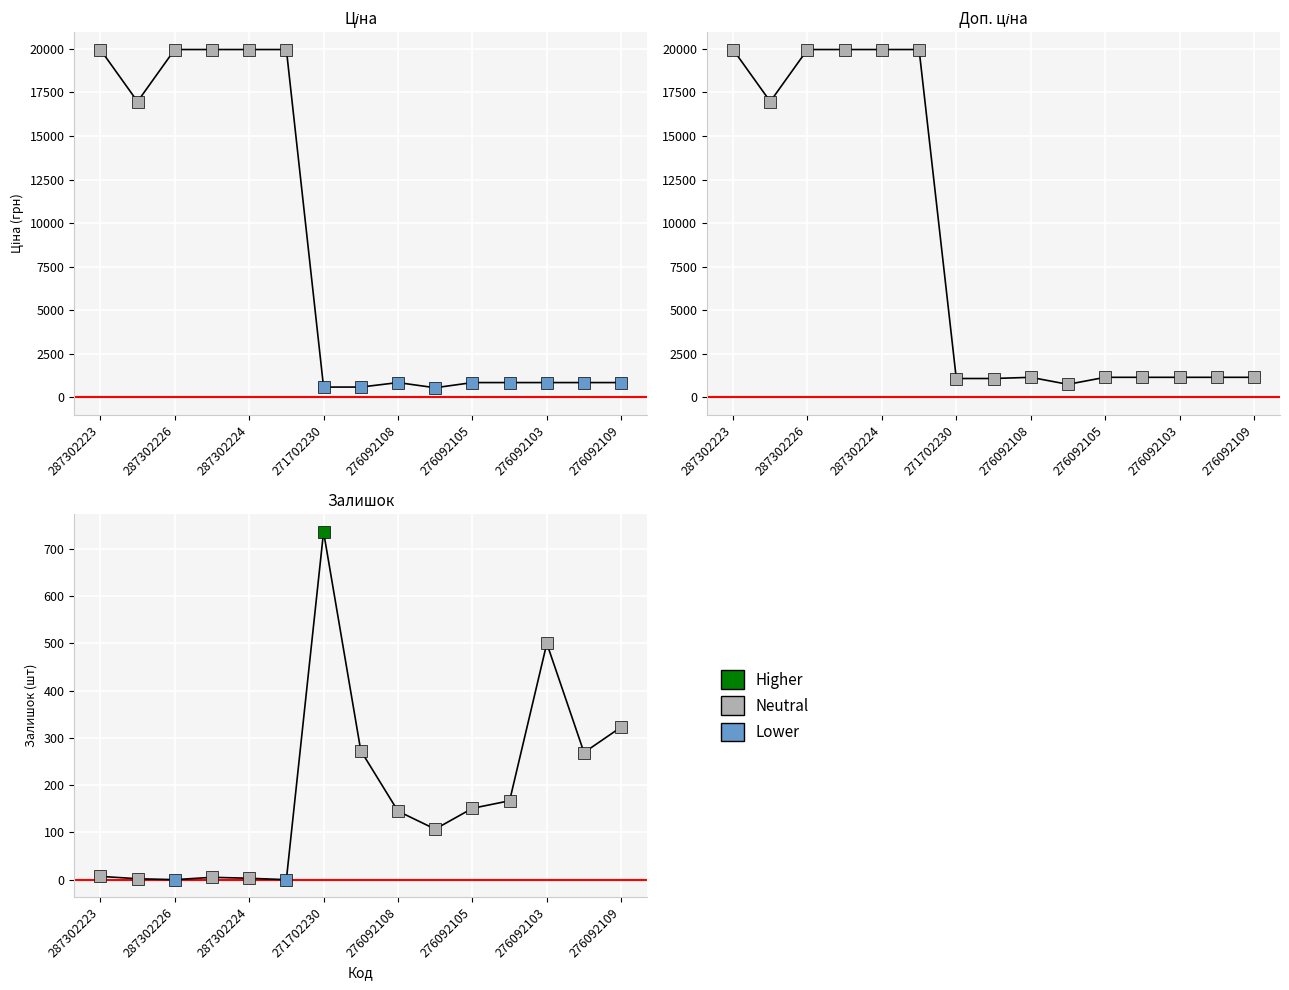

True or false: Залишок has a value of 0.9 at 287292222.

False